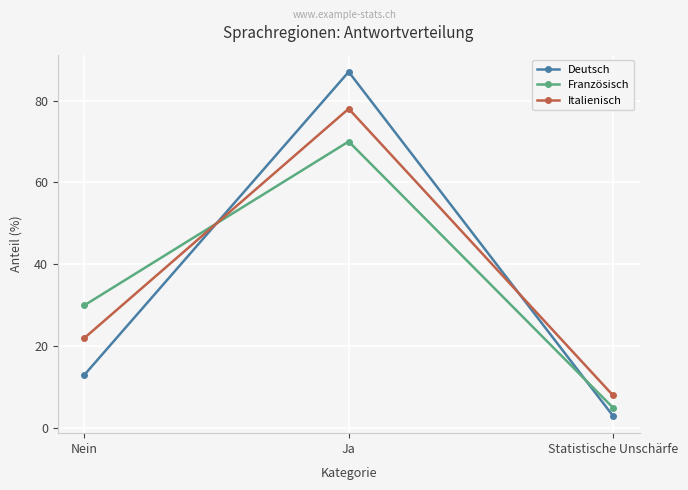

What is the average value of the Französisch series?

35